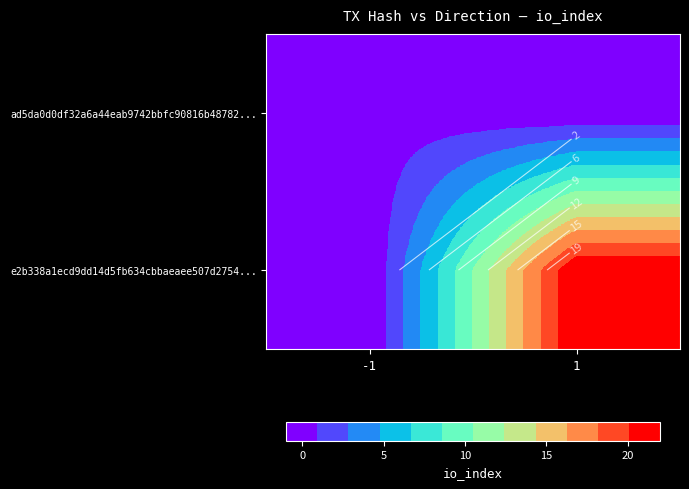

Between -1 and 1, which series saw the biggest shift?

e2b338a1ecd9dd14d5fb634cbbaeaee507d2754...